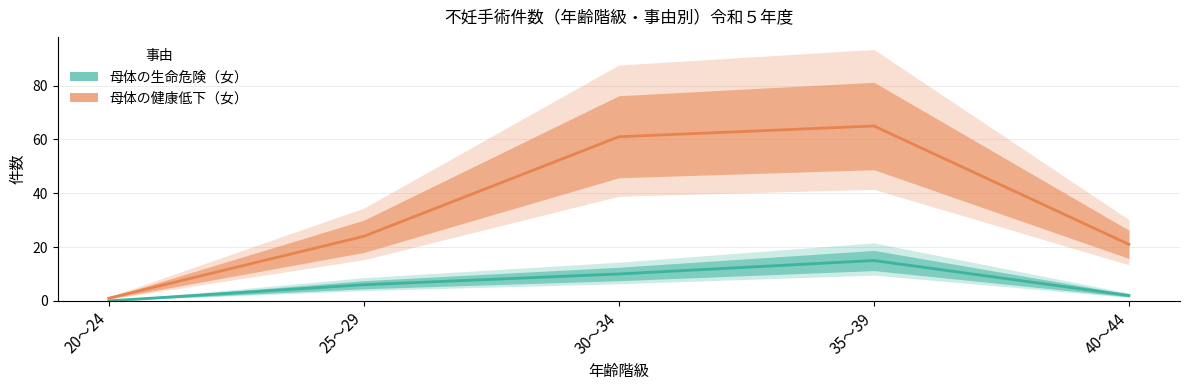

Reading right to left, what are all the values shown in this chart?

母体の生命危険（女）: 40～44=2	35～39=15	30～34=10	25～29=6	20～24=0
母体の健康低下（女）: 40～44=21	35～39=65	30～34=61	25～29=24	20～24=1